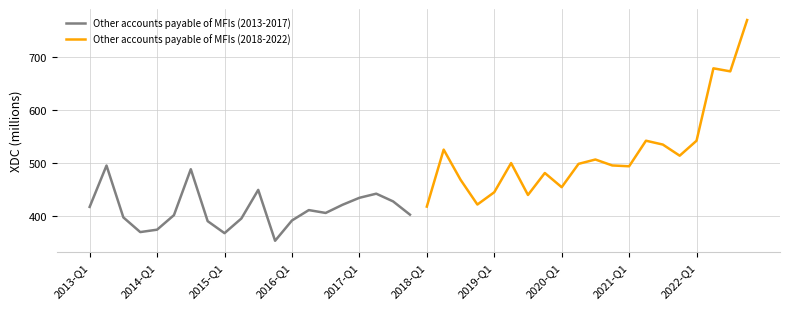

How many data points does each series have?

20